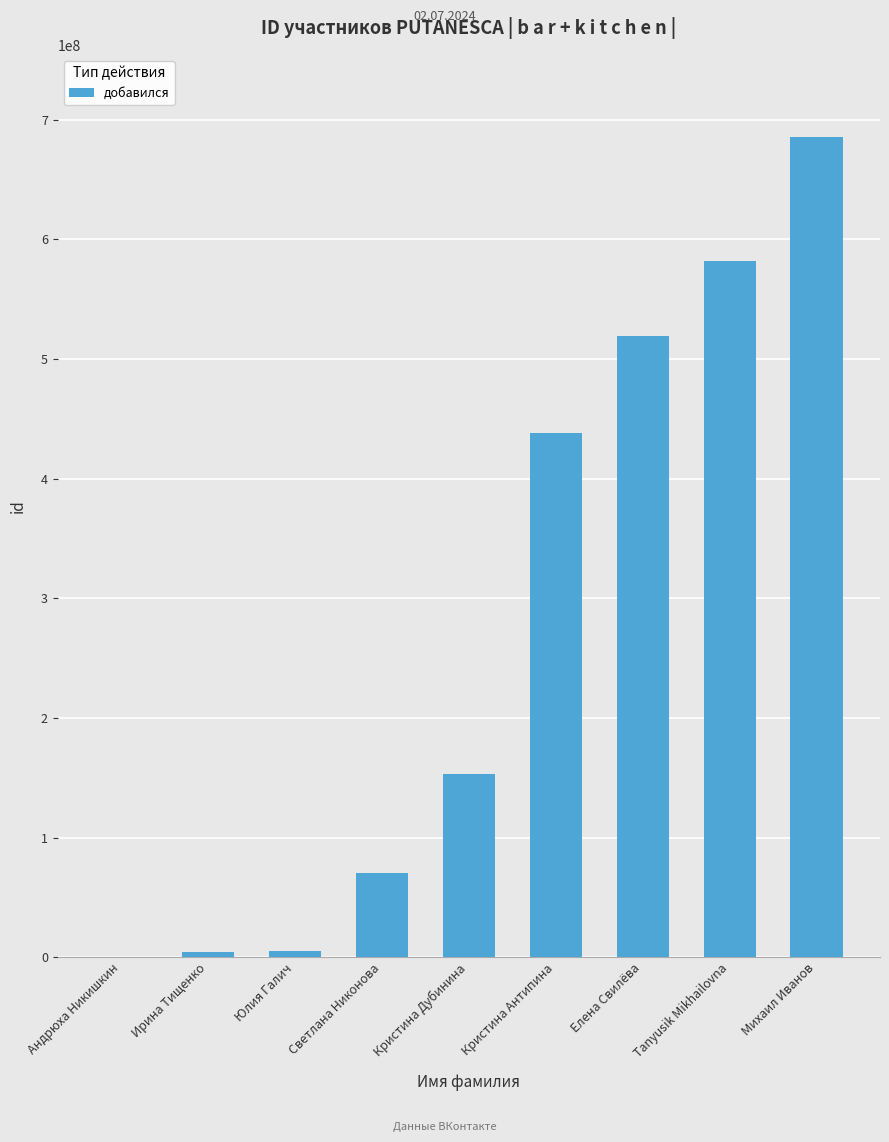

Which label corresponds to the largest value in the chart?

Михаил Иванов